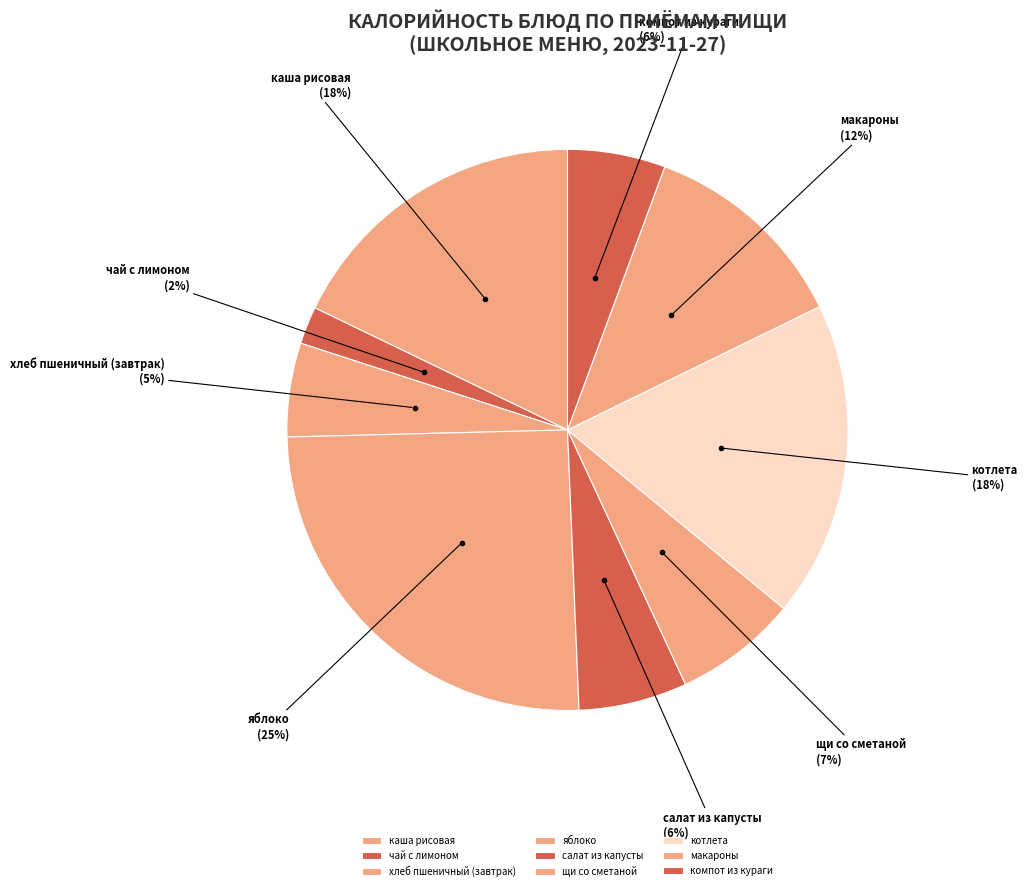

The макароны slice represents 23% of the pie. True or false?

False